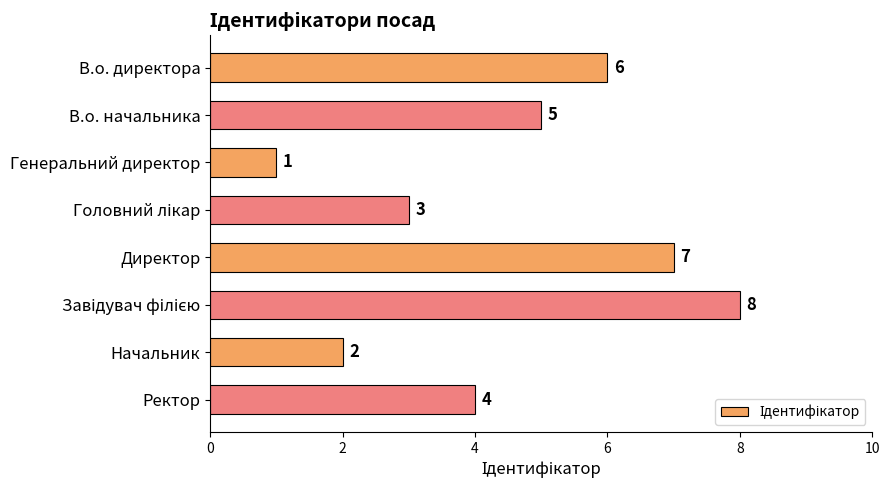

What position from the bottom is Генеральний директор?

6